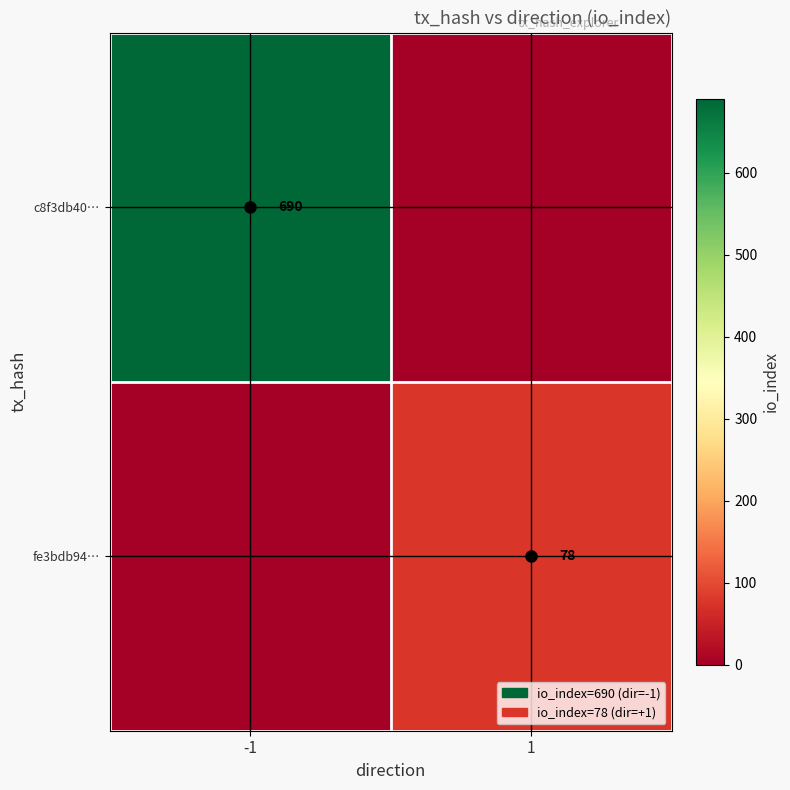

The fe3bdb94… series shows 78 at 1. True or false?

True